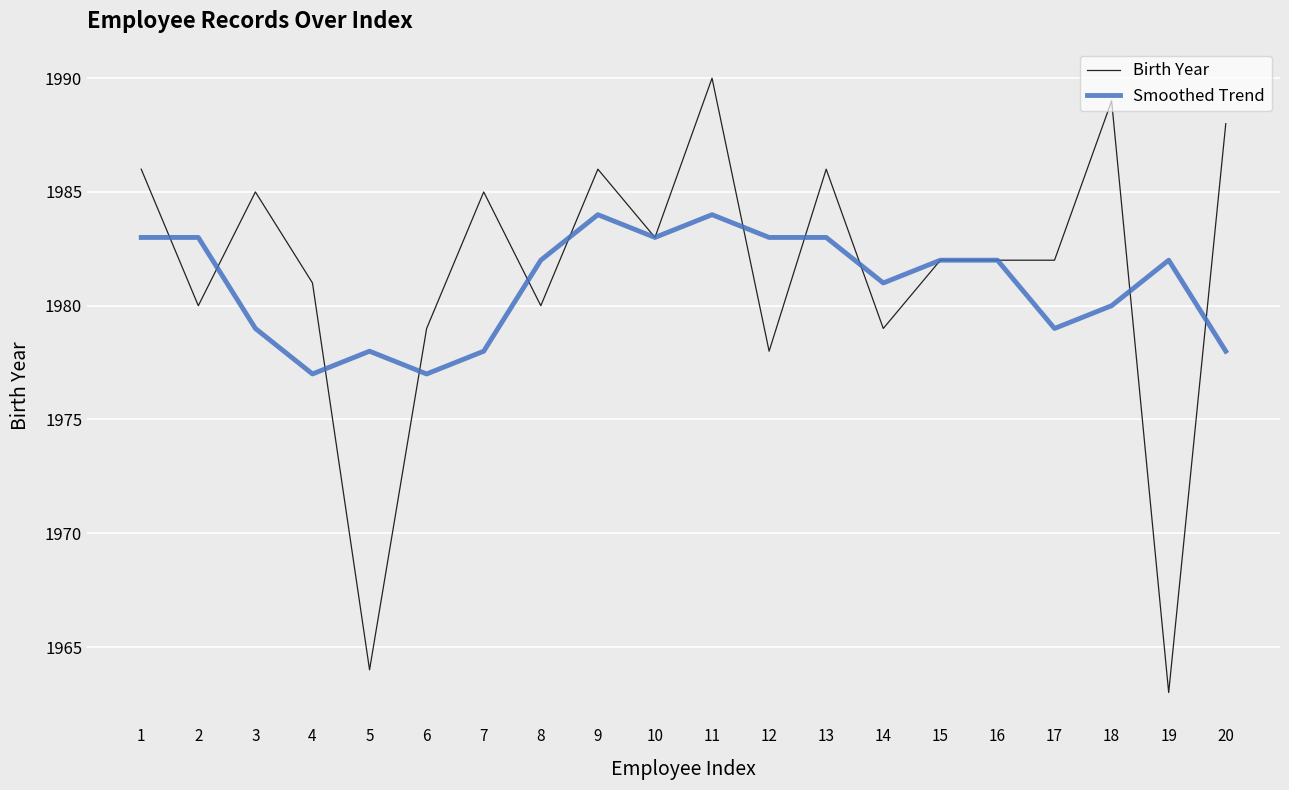

Which series has the largest total across all categories?

Birth Year